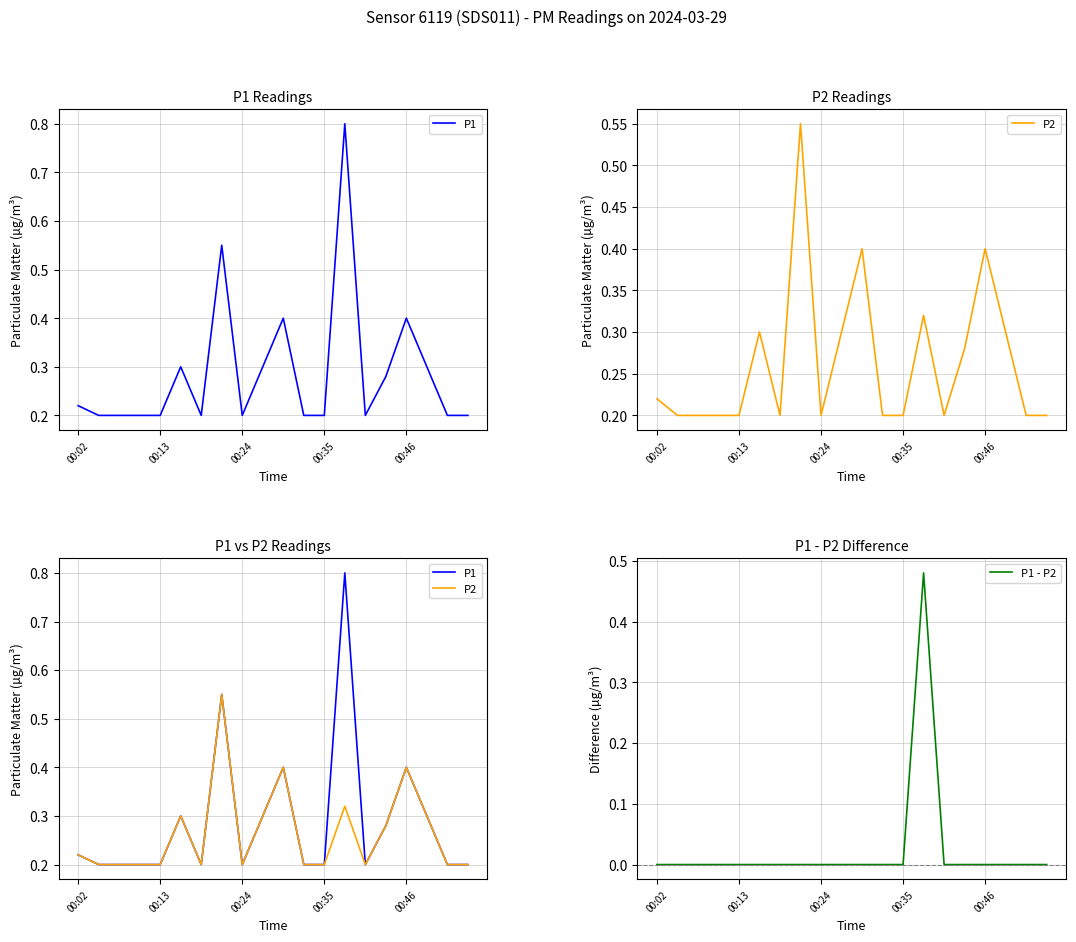

Does the chart have visible grid lines?

Yes